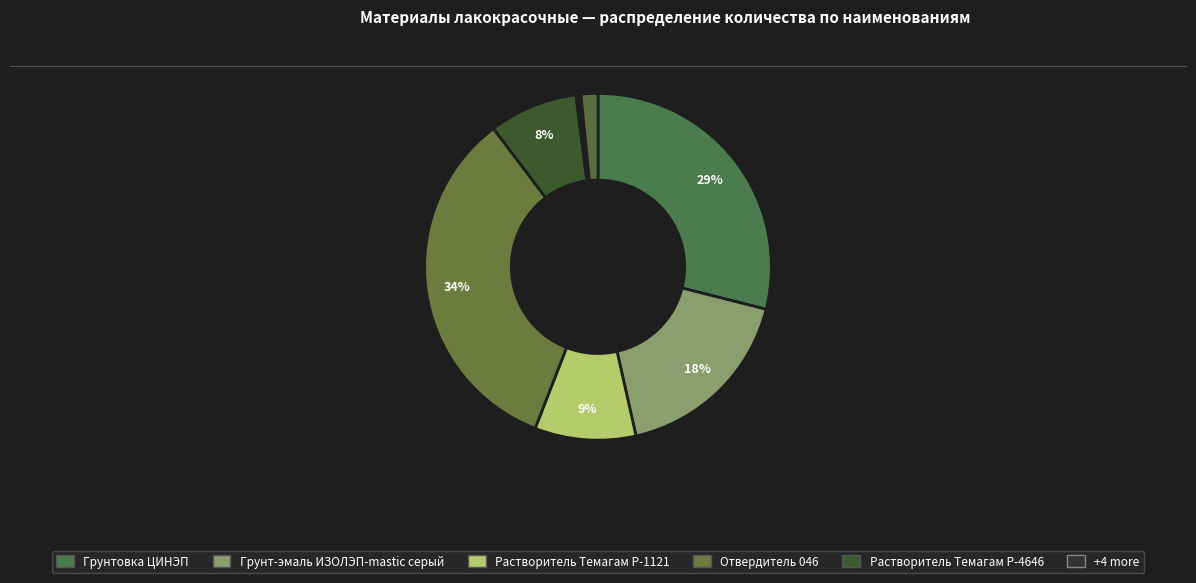

What is the largest slice in the pie chart?

Отвердитель 046